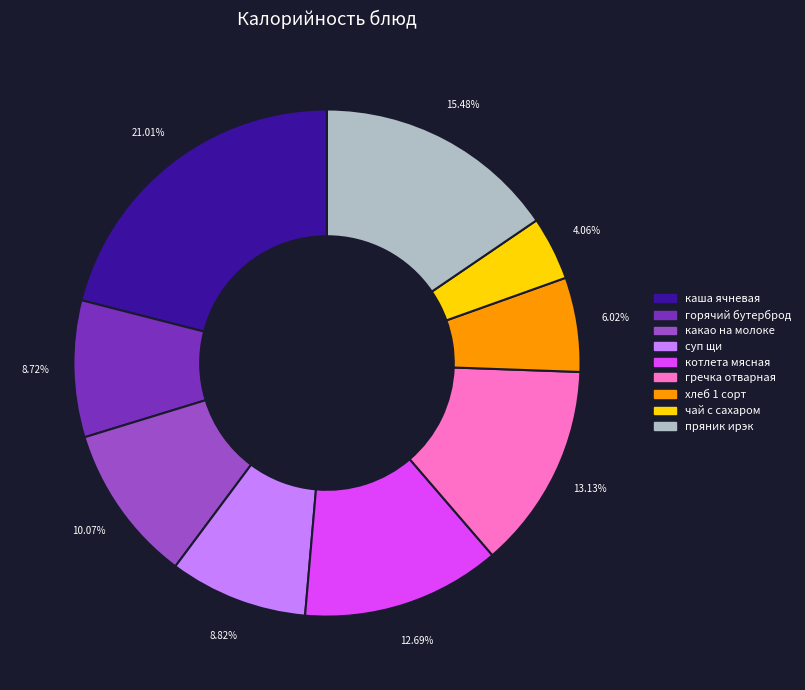

Between какао на молоке and гречка отварная, which is larger?

гречка отварная